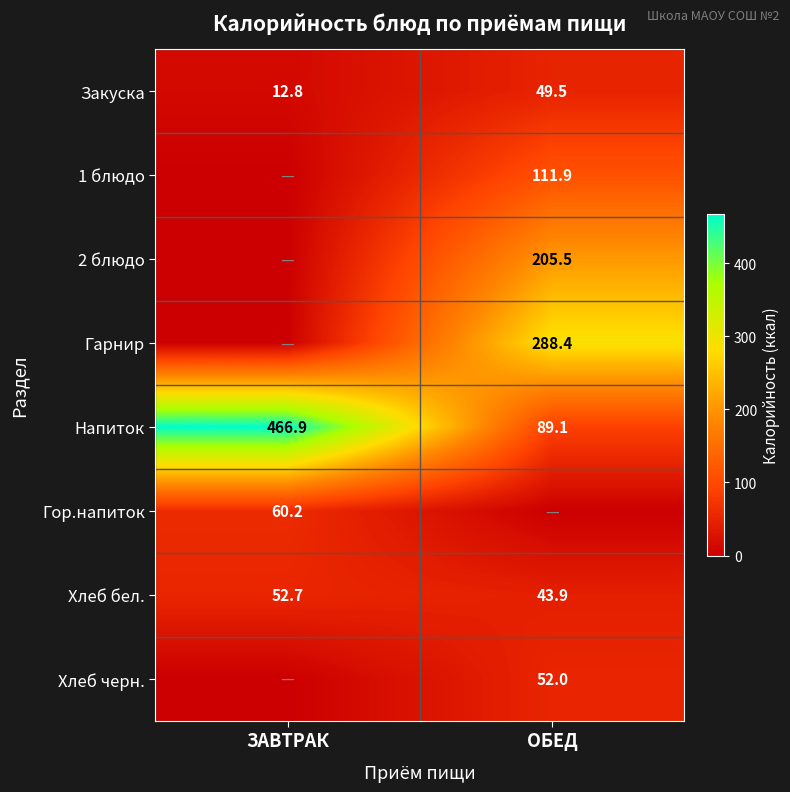

The value of Закуска at ОБЕД is 49.5. True or false?

True